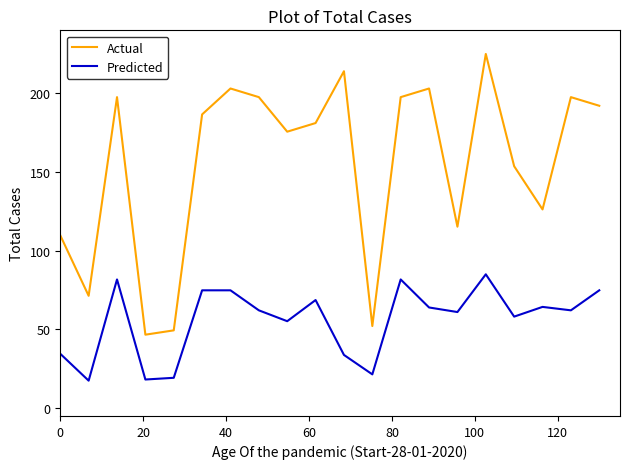

True or false: Actual and Predicted cross at least once.

False